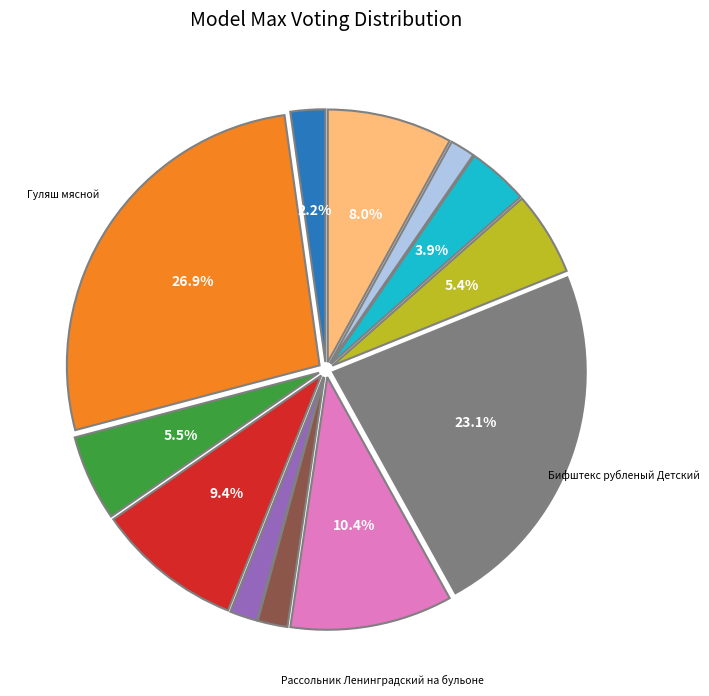

Is there any slice that represents more than half of the pie?

No